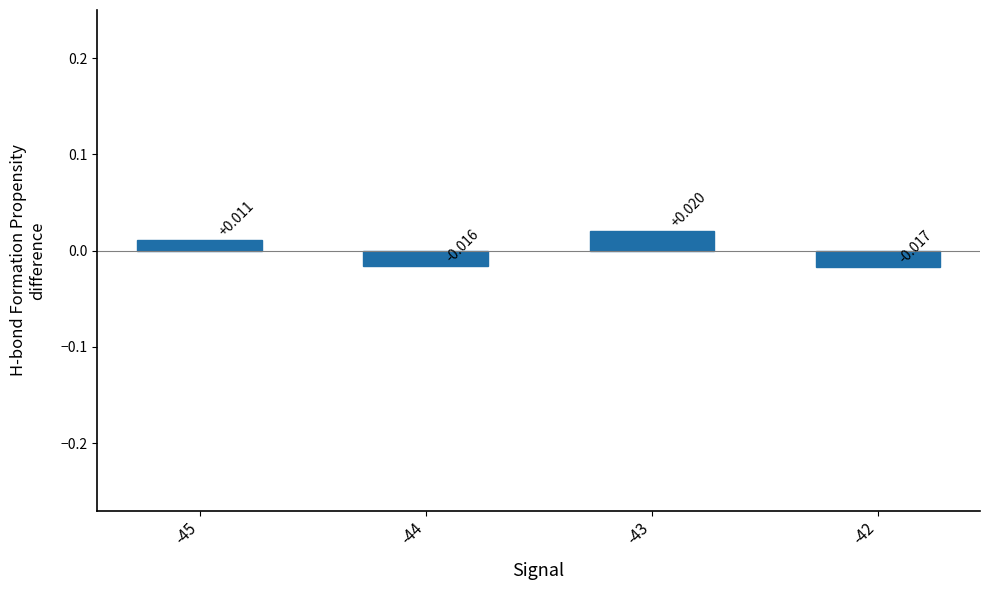

How many bars are there in total?

4